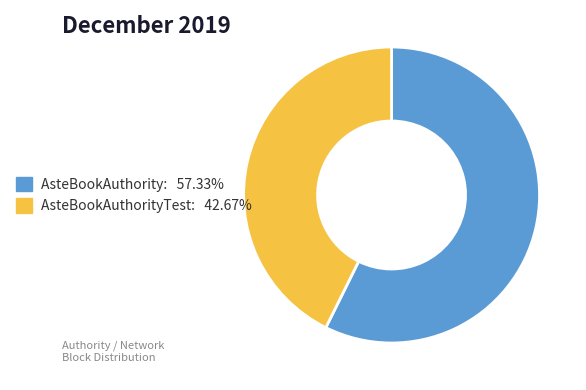

How many segments does this pie chart have?

2